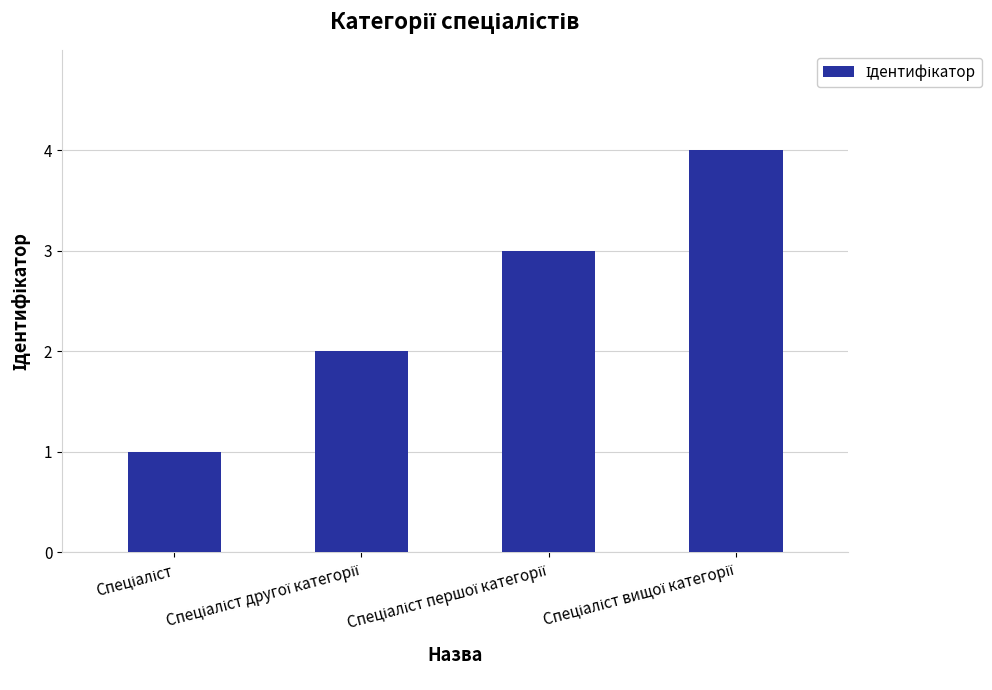

What is the greatest value displayed?

4